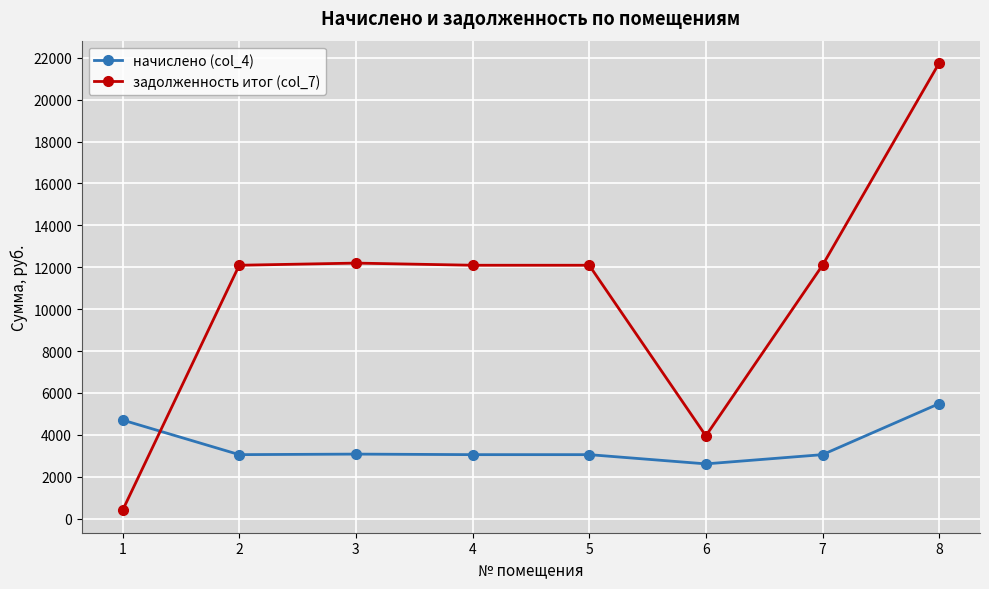

What is the maximum value for начислено (col_4)?

5488.6